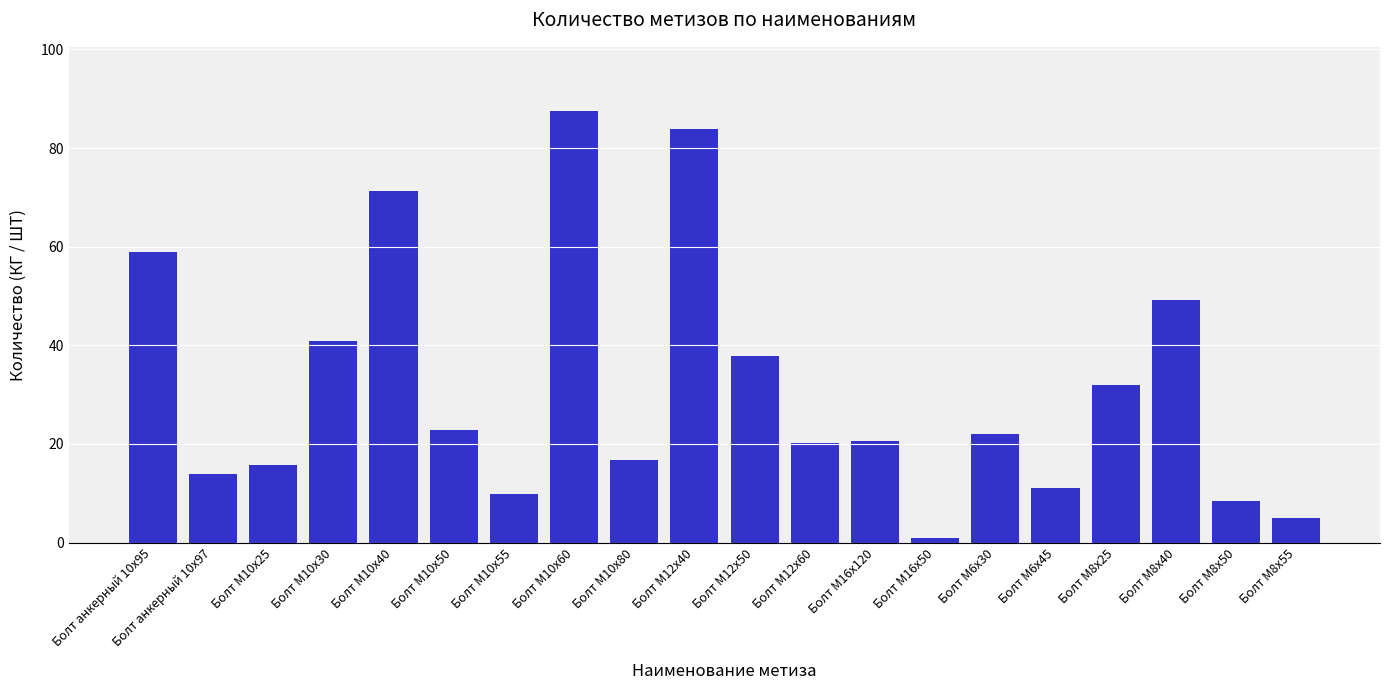

Which has a higher value, Болт М12х60 or Болт М10х55?

Болт М12х60